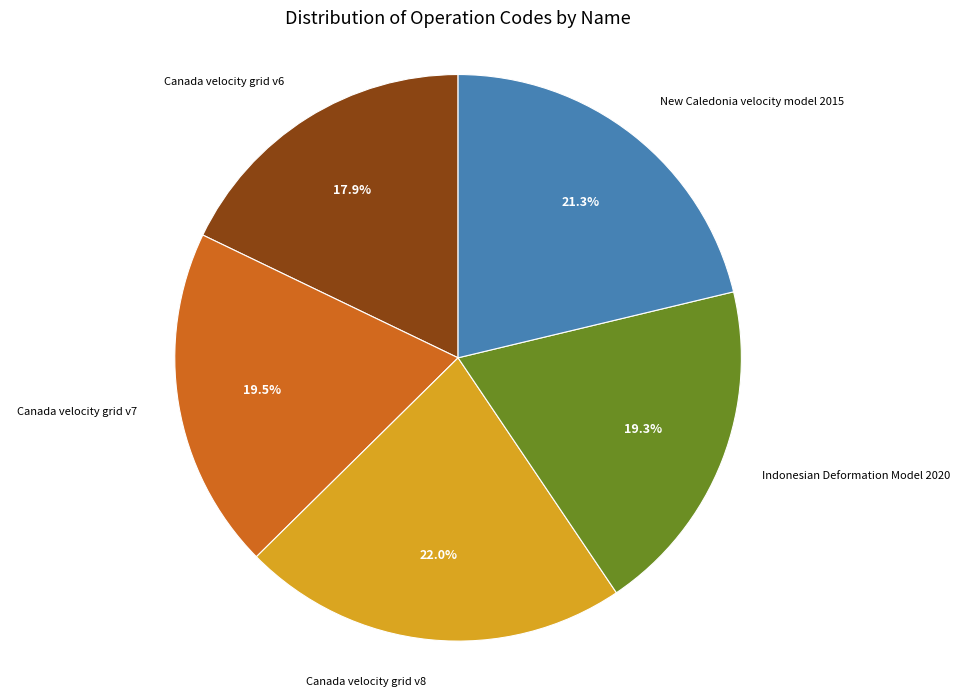

Is there a majority slice in this chart?

No